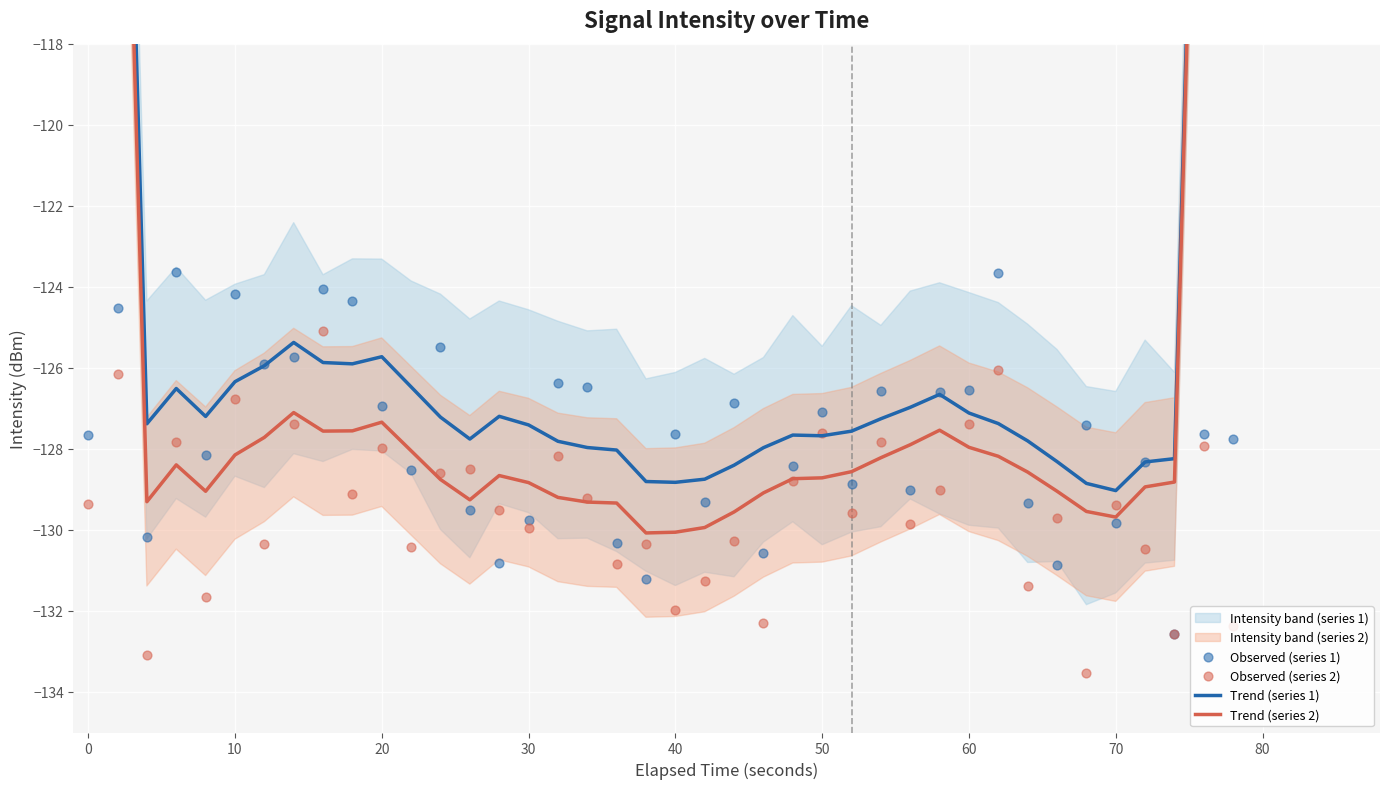

Which series has the largest total across all categories?

Trend (series 1)